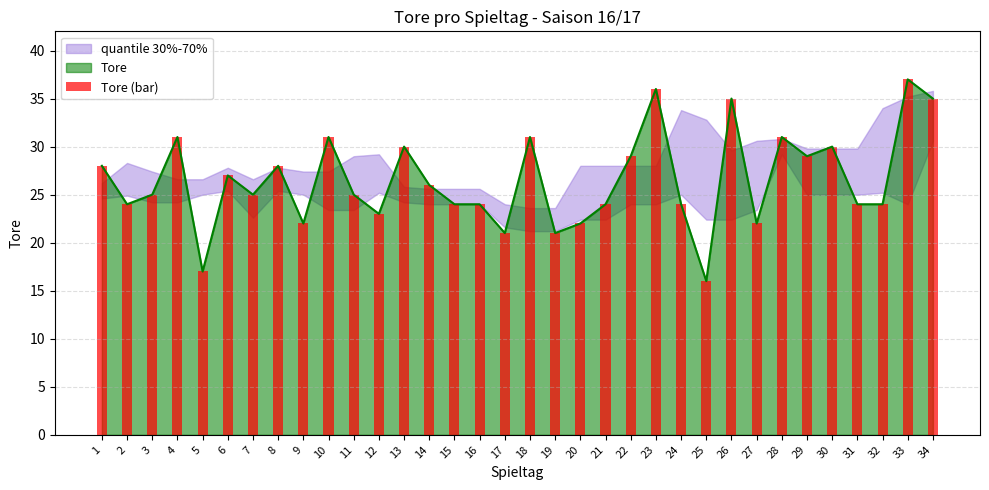

At which category does the chart reach its minimum across all series?

25